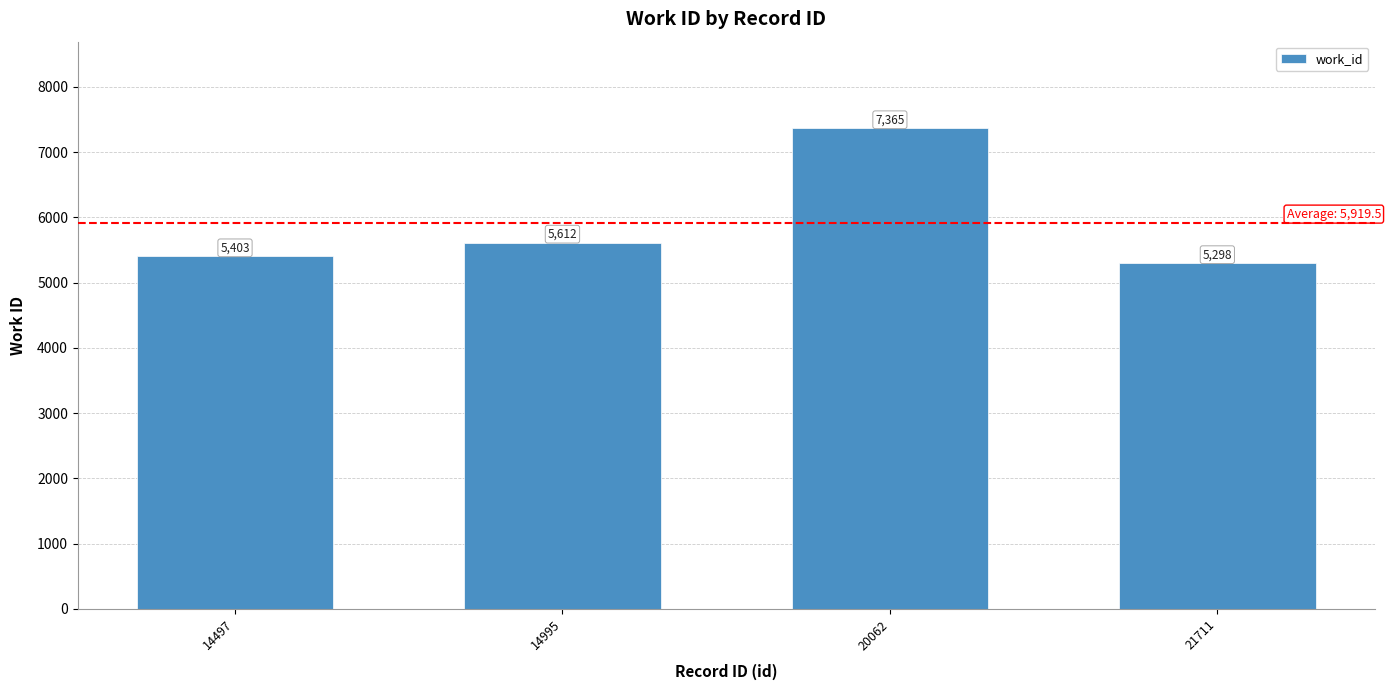

What is the change in value from 20062 to 21711?

-2067